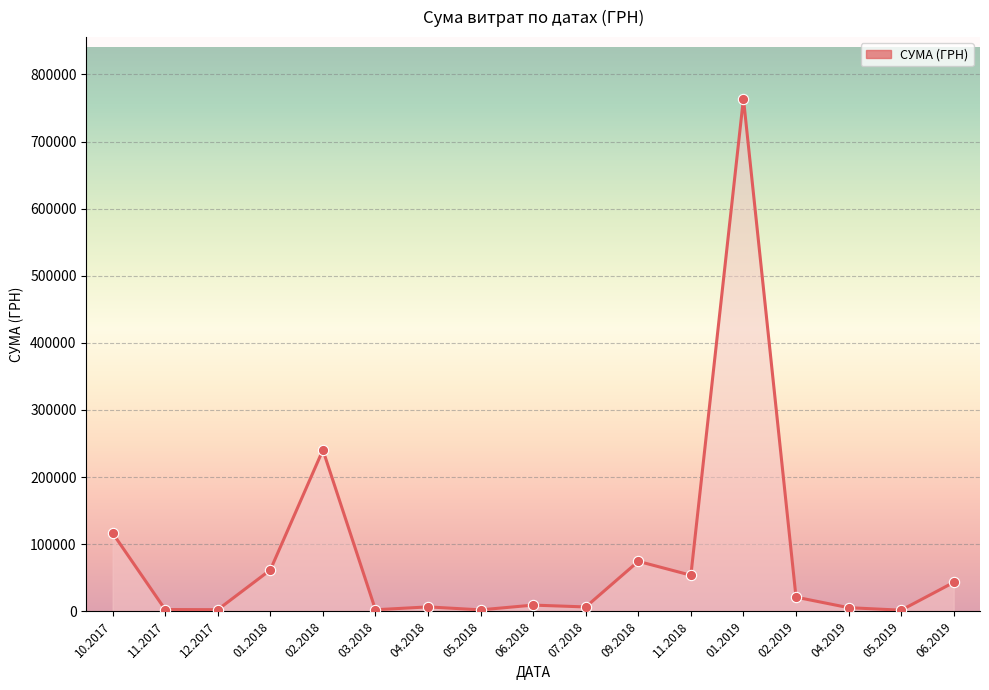

Between 02.2018 and 11.2018, which is larger?

02.2018